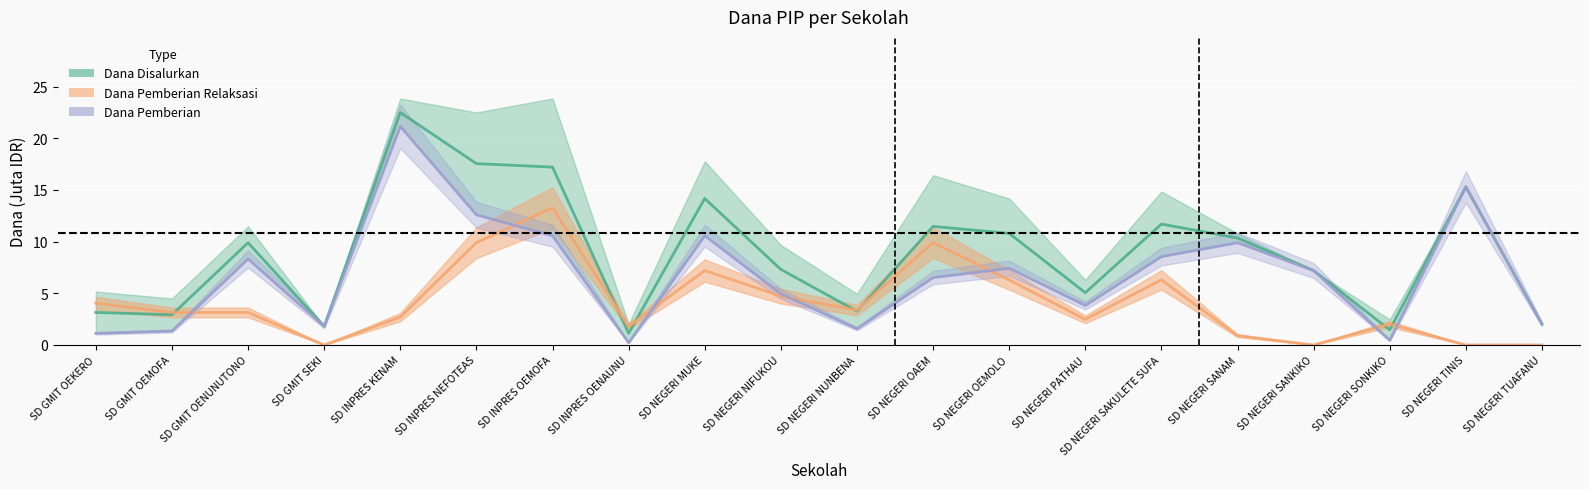

Rank the categories by Dana Pemberian value from highest to lowest.

SD INPRES KENAM, SD NEGERI TINIS, SD INPRES NEFOTEAS, SD INPRES OEMOFA, SD NEGERI MUKE, SD NEGERI SANAM, SD NEGERI SAKULETE SUFA, SD GMIT OENUNUTONO, SD NEGERI OEMOLO, SD NEGERI SANKIKO, SD NEGERI OAEM, SD NEGERI NIFUKOU, SD NEGERI PATHAU, SD NEGERI TUAFANU, SD GMIT SEKI, SD NEGERI NUNBENA, SD GMIT OEMOFA, SD GMIT OEKERO, SD NEGERI SONKIKO, SD INPRES OENAUNU